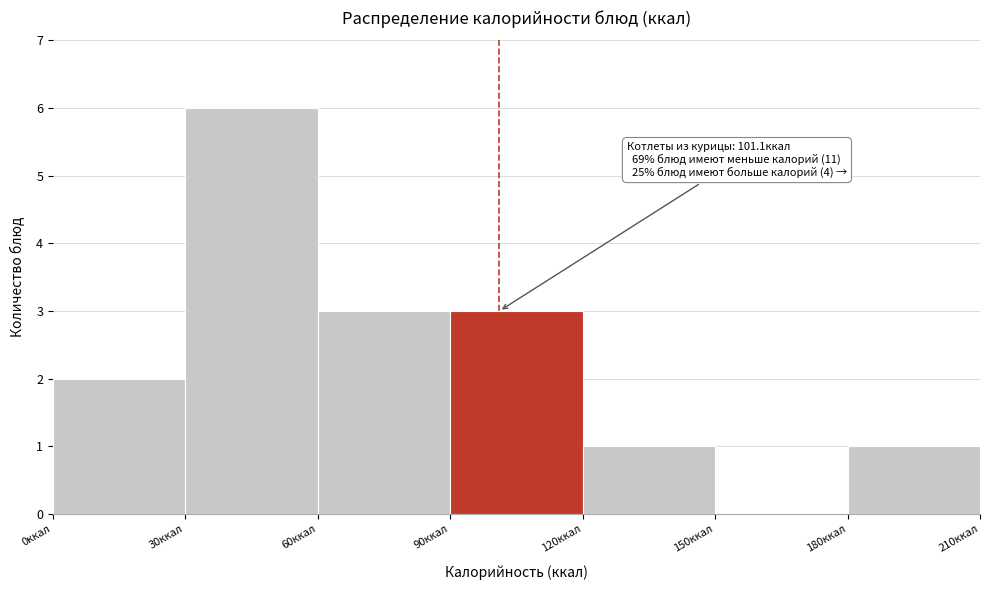

Which range on the x-axis has the tallest bar?

30 to 60